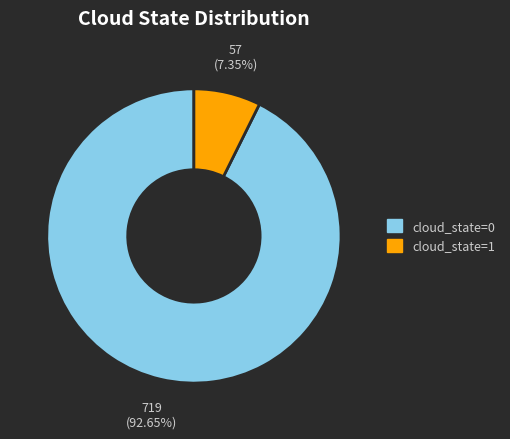

What percentage is the cloud_state=1 slice, to the nearest percent?

7%